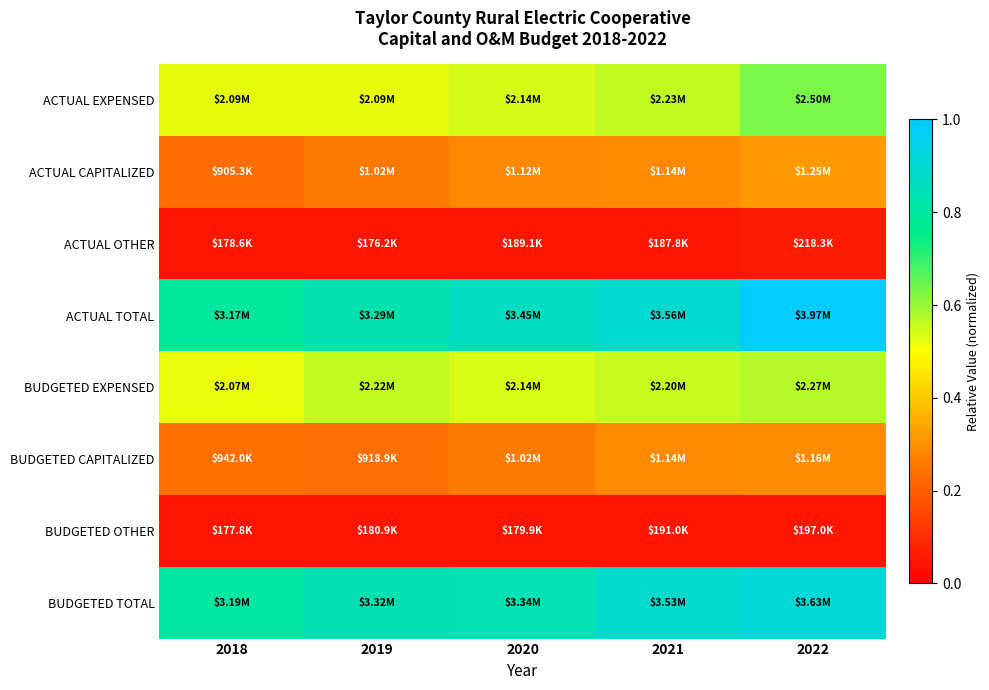

At how many categories does at least one series exceed 0?

5